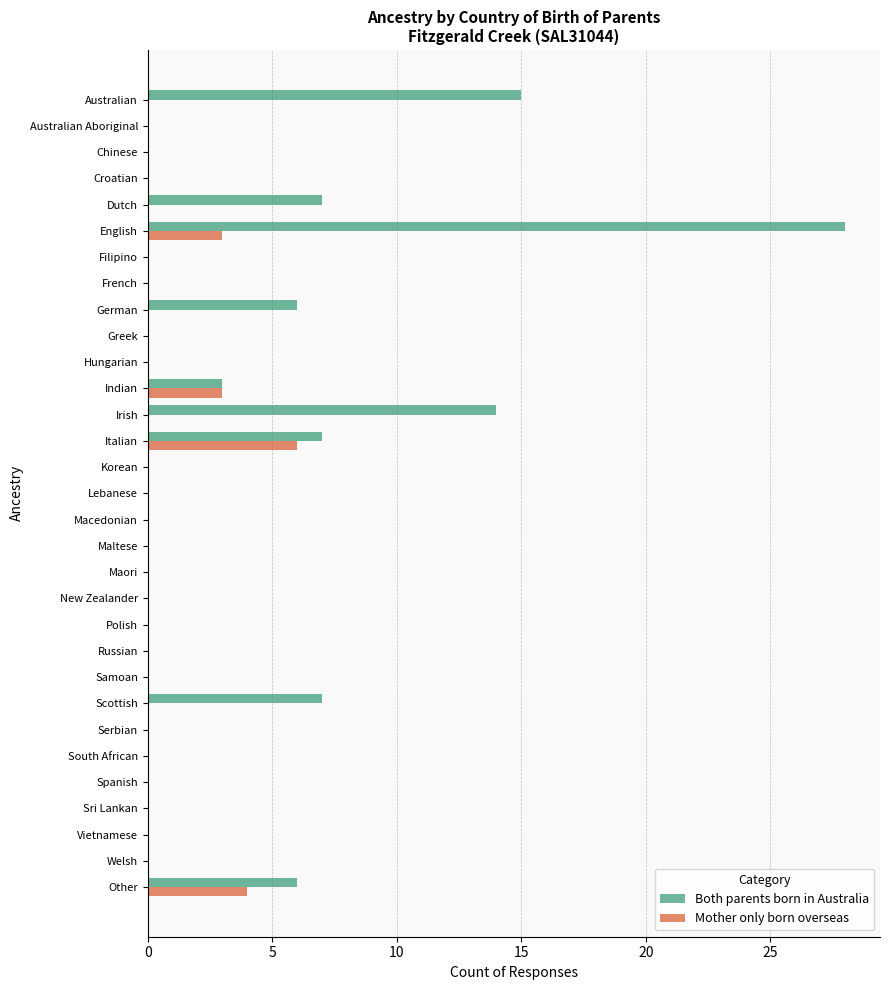

At which category is the sum across all series the highest?

English